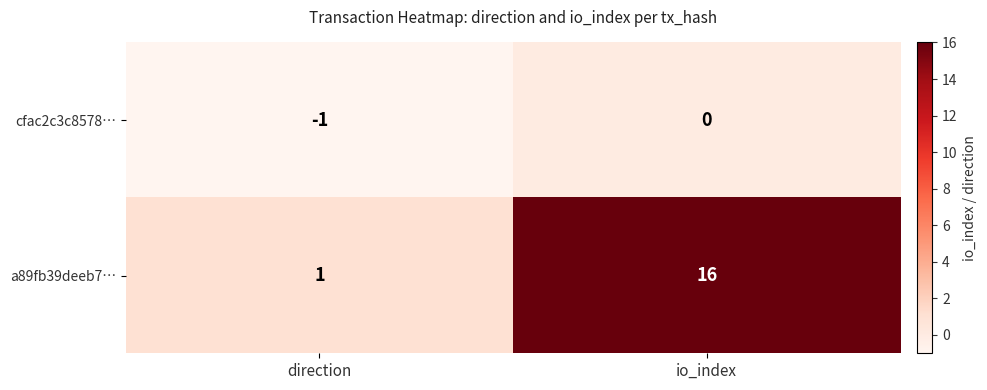

What is the difference between the highest and lowest values at io_index?

16